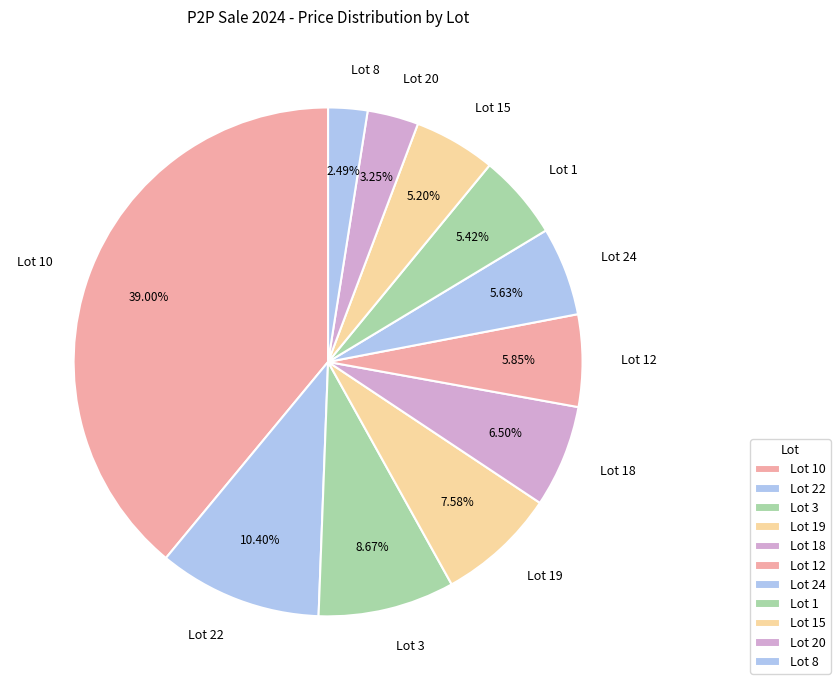

Does any single category account for the majority?

No